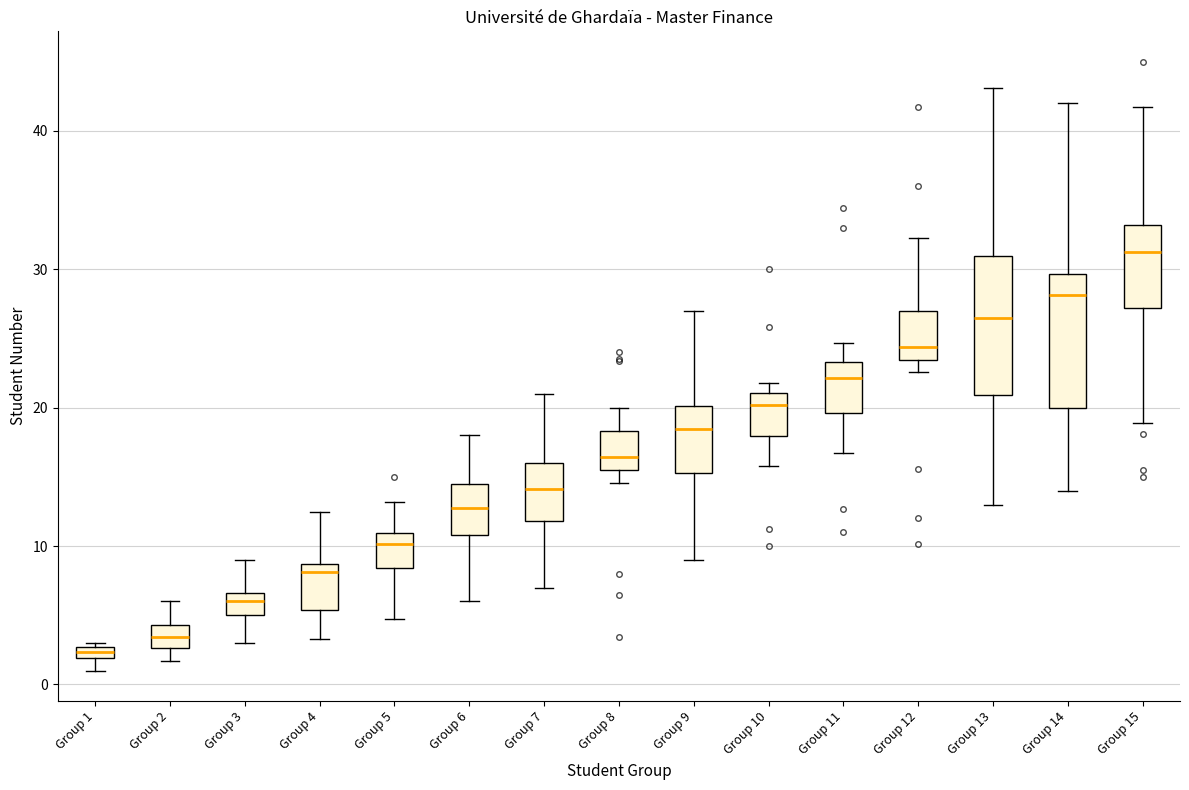

Where is the lower edge of the box for Group 5 on the y-axis? The values are not printed on the chart, so give them approximately, as read against the axis.

8